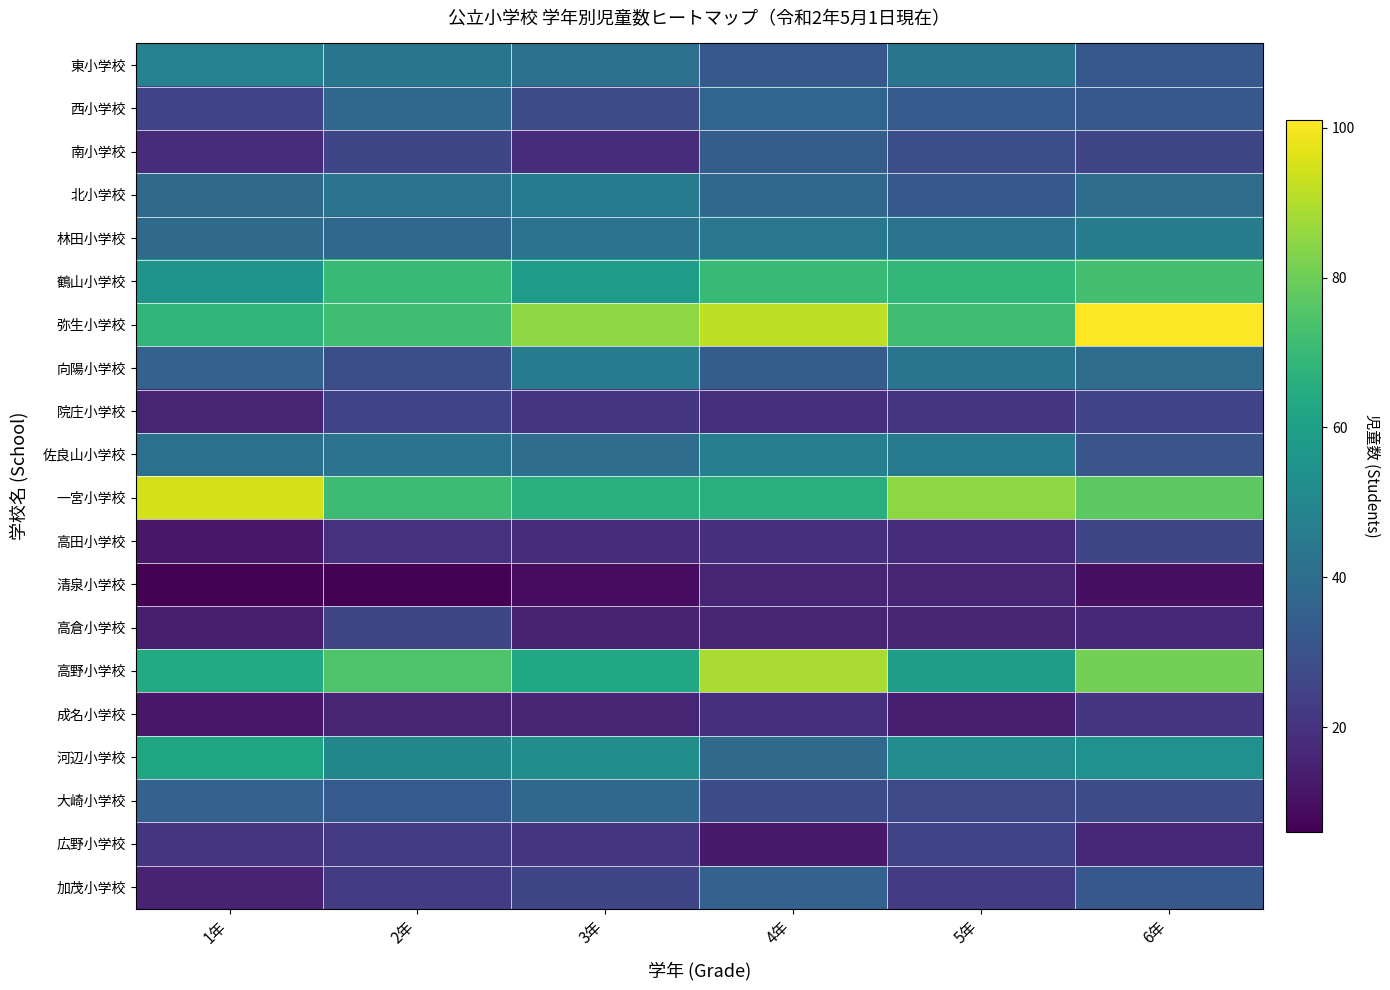

Which category has the lowest value across all series?

1年